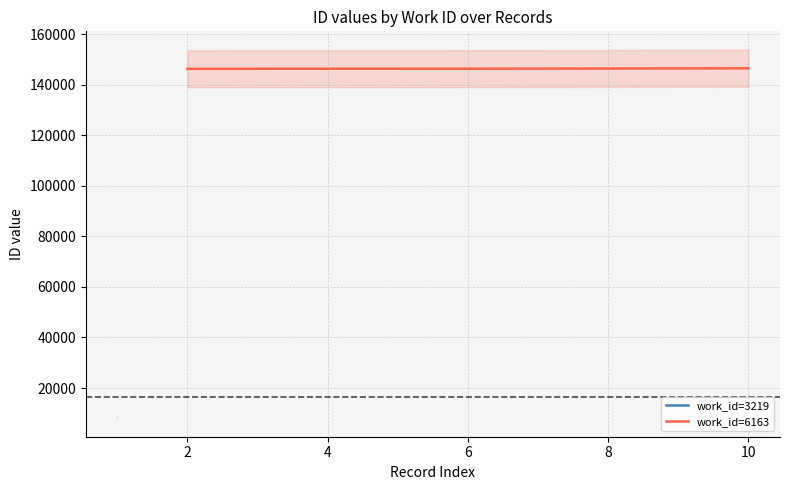

What is the difference between the maximum and minimum values?

226.0